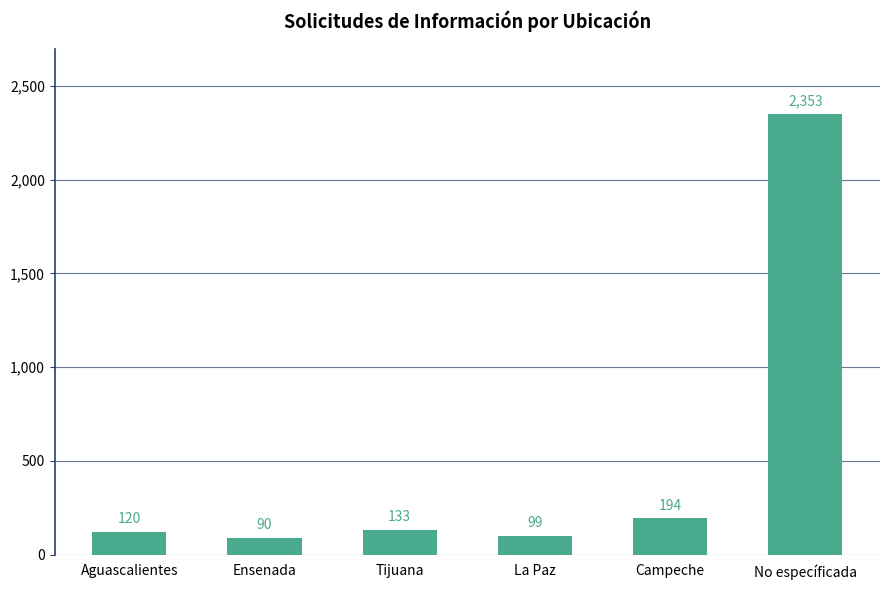

What is the label of the 6th bar from the right?

Aguascalientes